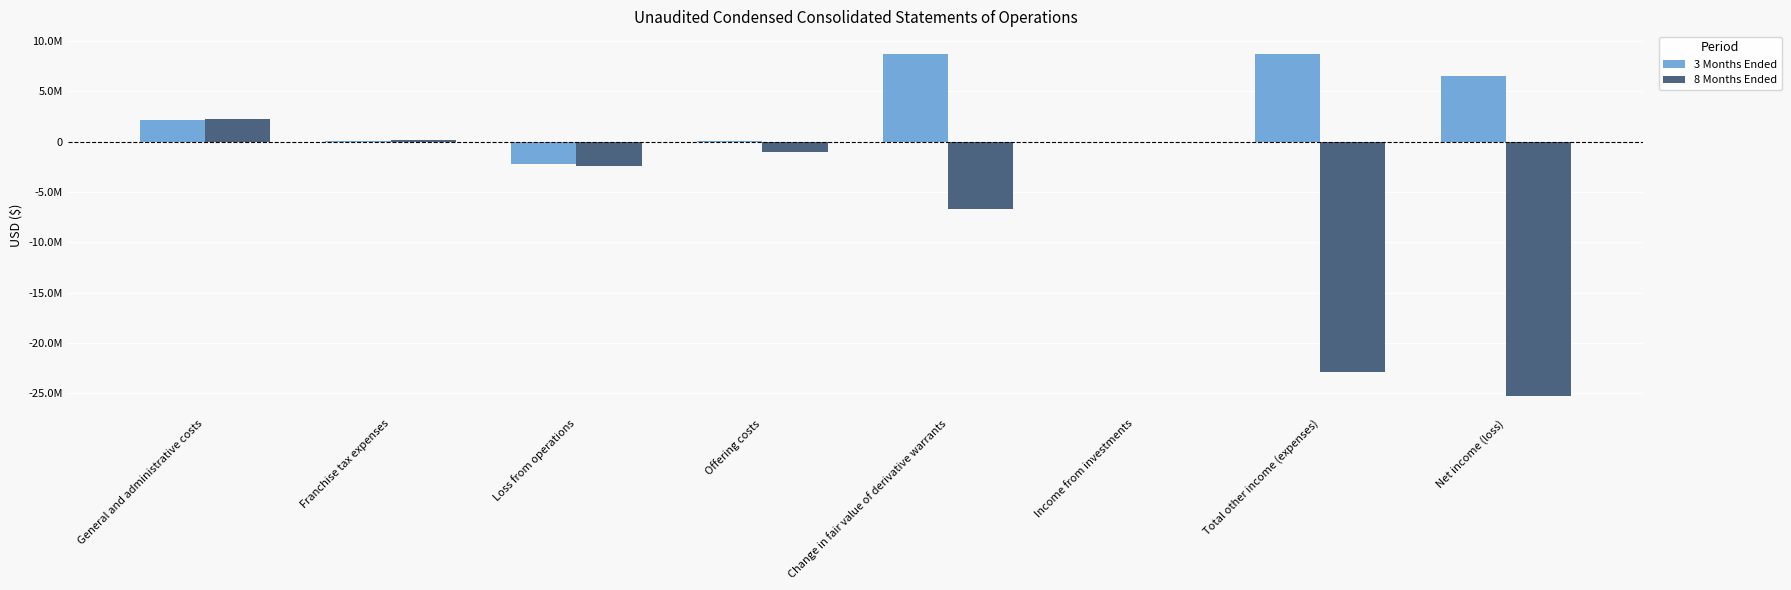

At which category does the chart reach its minimum across all series?

Net income (loss)